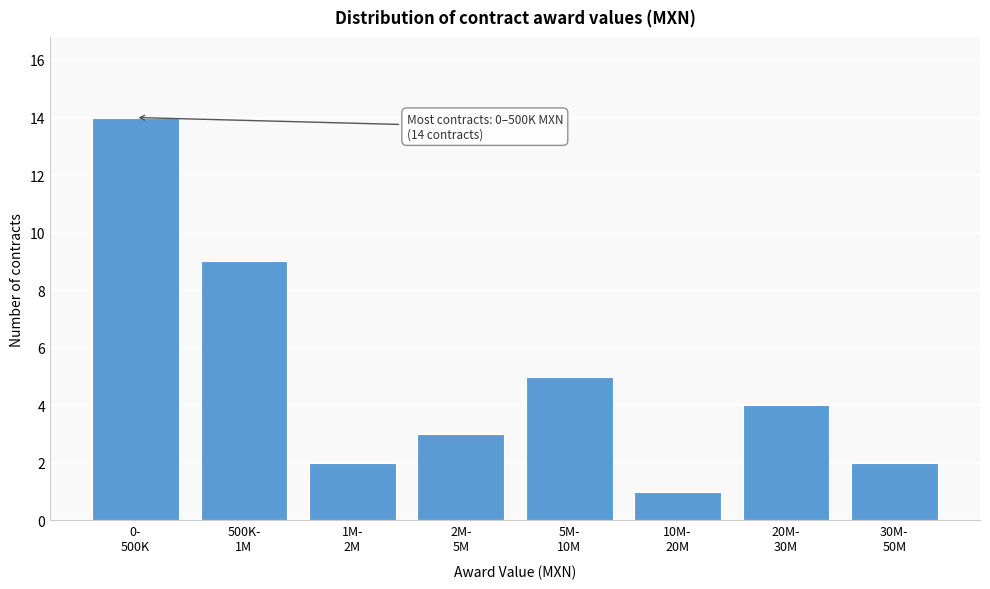

Reading left to right, extract all data points from this chart.

14	9	2	3	5	1	4	2